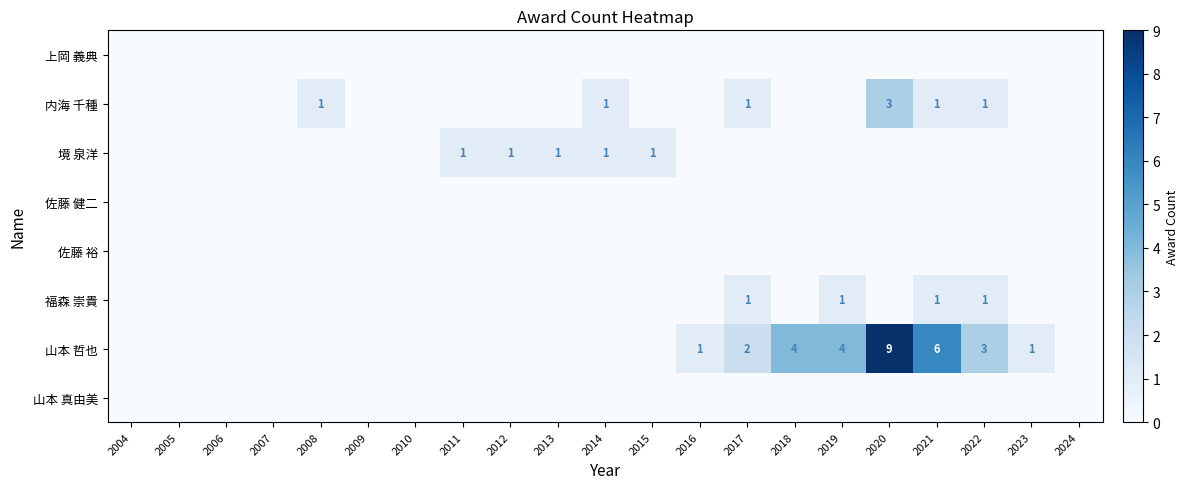

Is it true that 上岡 義典 equals 0 at 2019?

True